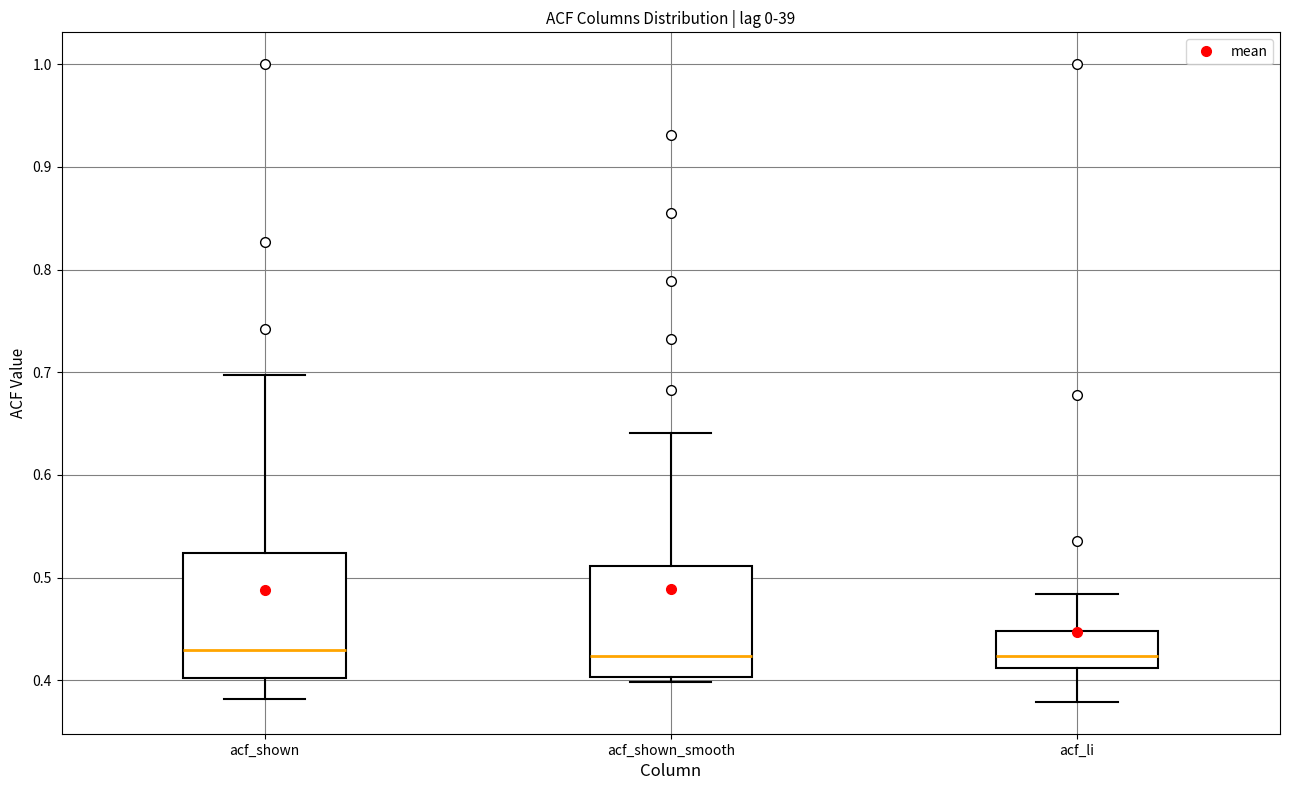

Reading left to right, read every box against the y-axis: the position of its median line, the range the box covers, and the ends of its whiskers. The values are not printed on the chart, so give them approximately, as read against the axis.

acf_shown: median 0.43, box 0.40 to 0.52, whiskers 0.38 to 0.70
acf_shown_smooth: median 0.42, box 0.40 to 0.51, whiskers 0.40 (just below the box's lower edge) to 0.64
acf_li: median 0.42, box 0.41 to 0.45, whiskers 0.38 to 0.48